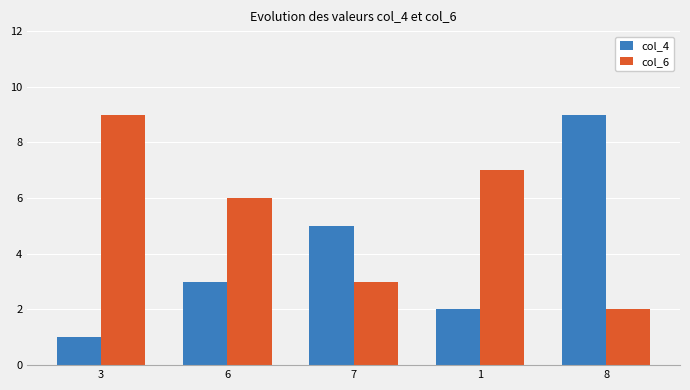

What is the sum of the col_4 values at 3 and 6?

4